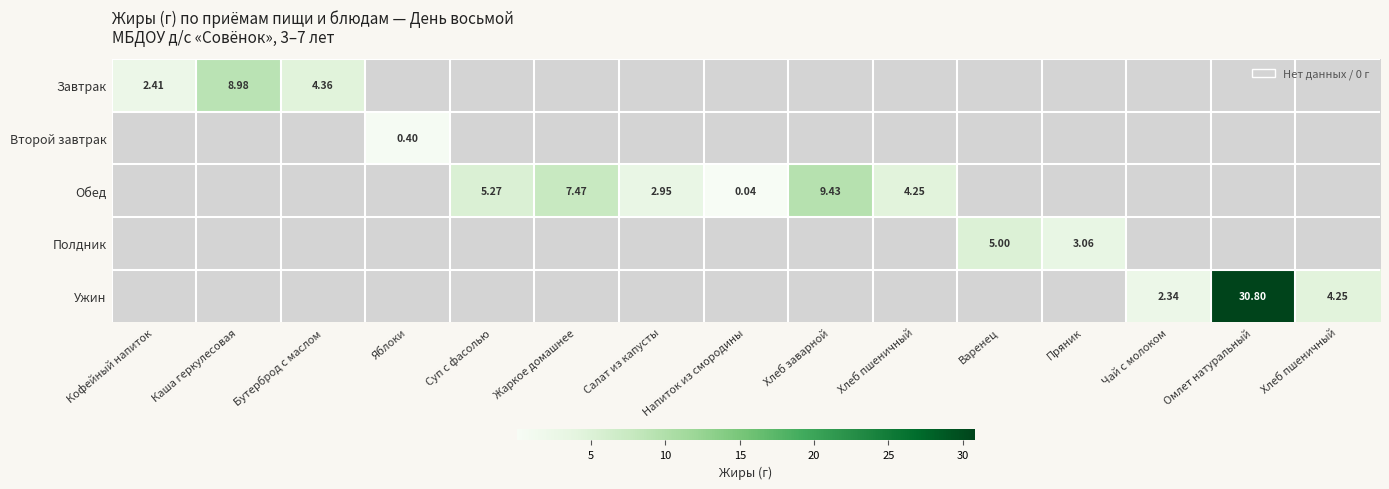

Which series has the largest total across all categories?

Ужин